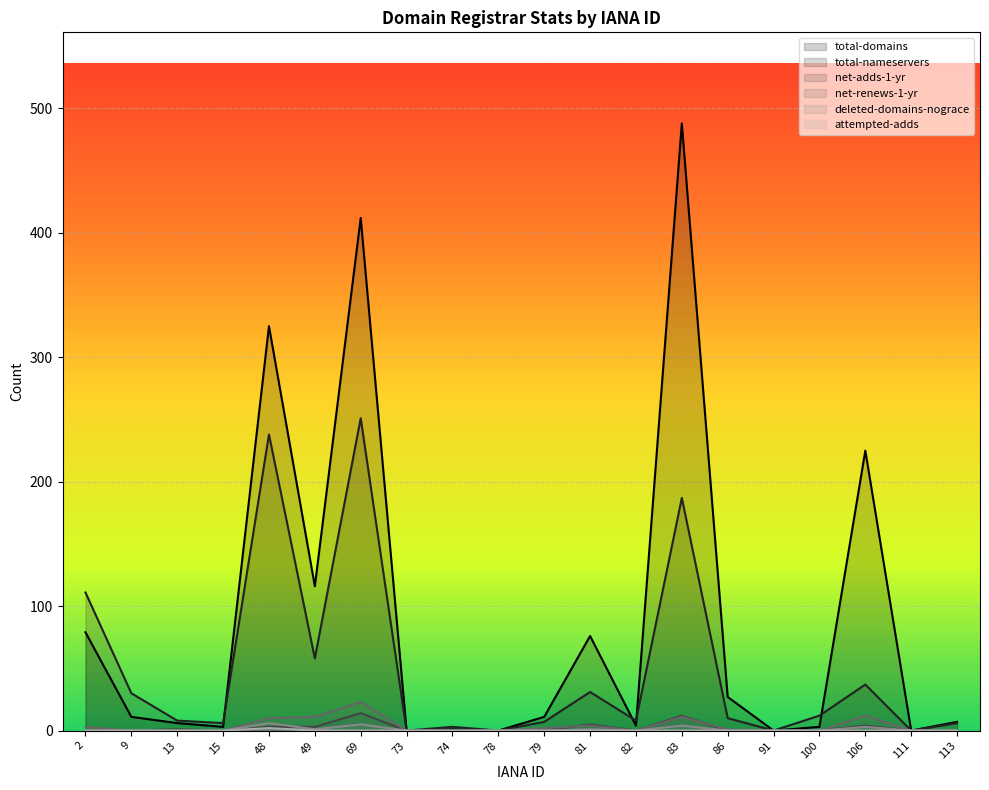

True or false: total-nameservers and net-renews-1-yr intersect in this chart.

False